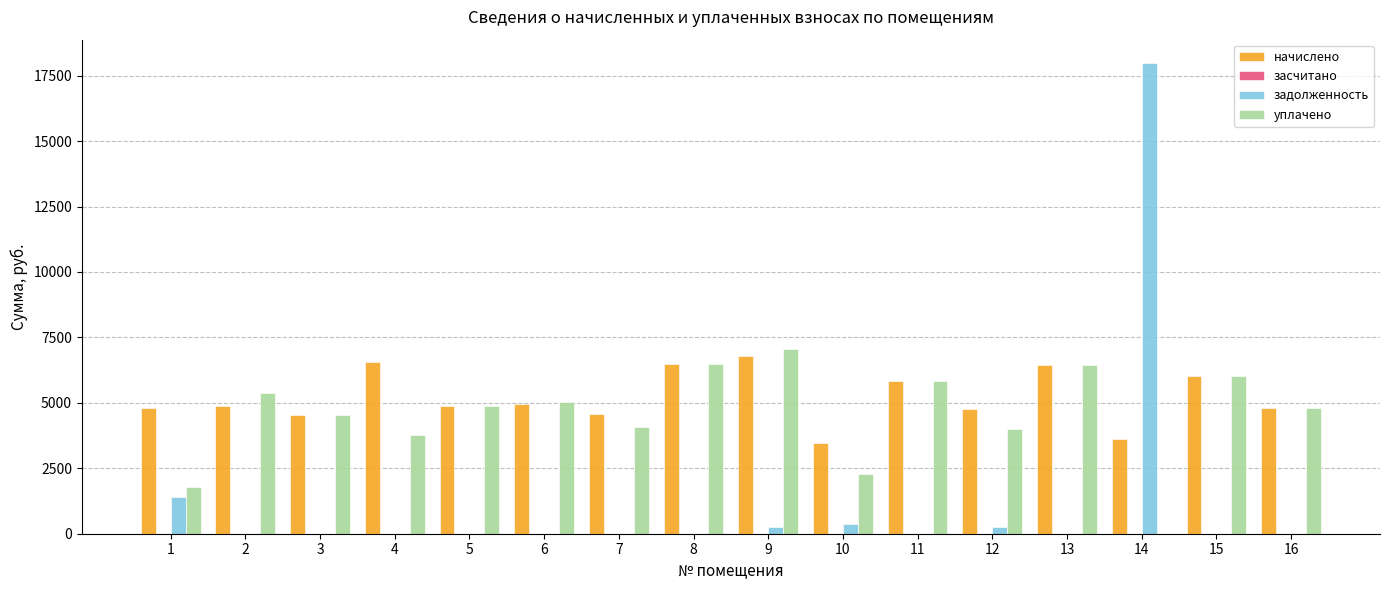

Are the bars horizontal?

No